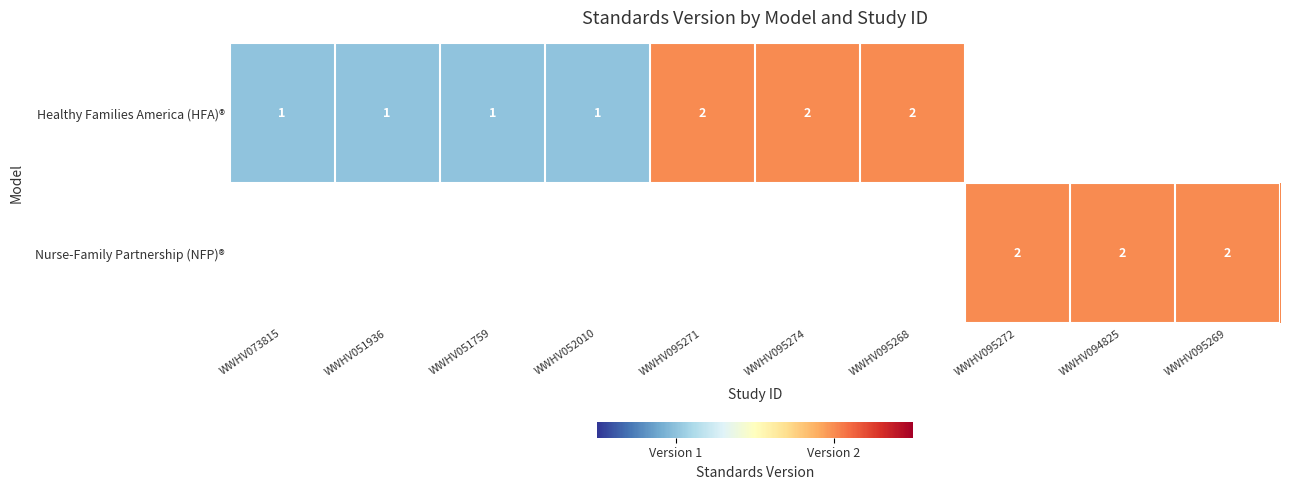

The Healthy Families America (HFA)® series shows 2 at WWHV095268. True or false?

True